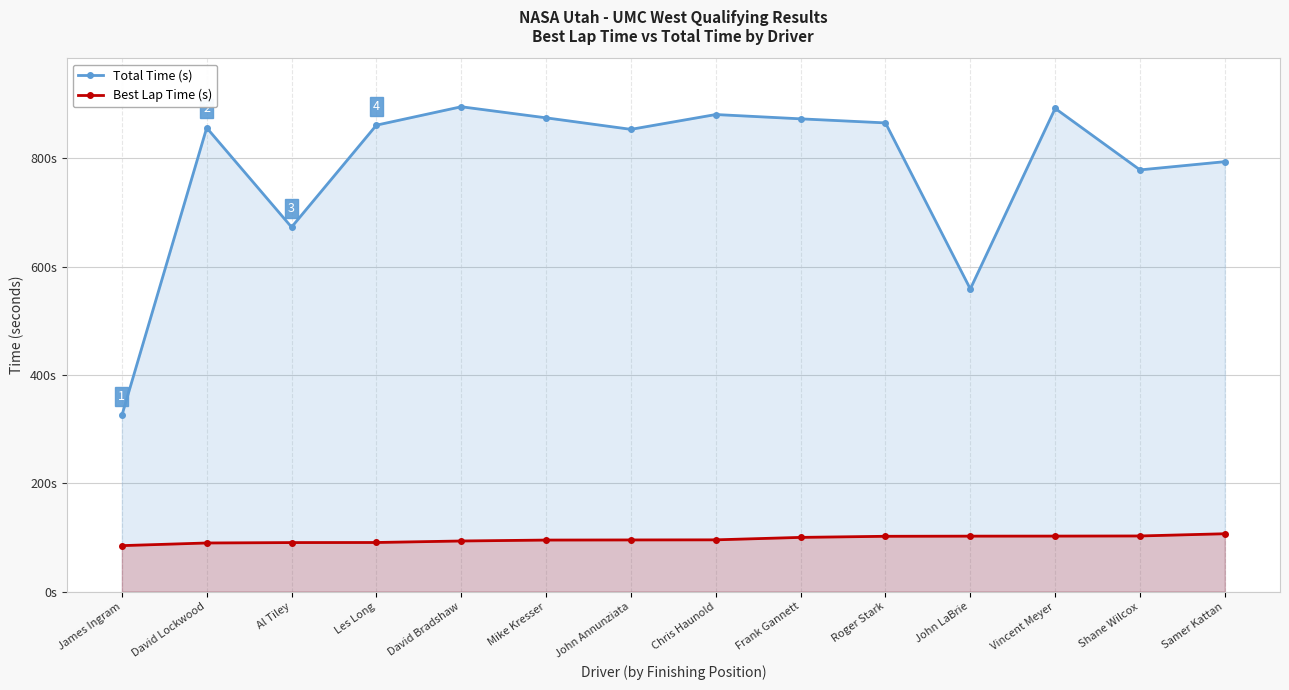

The value of Best Lap Time (s) at Vincent Meyer is 102.5. True or false?

True